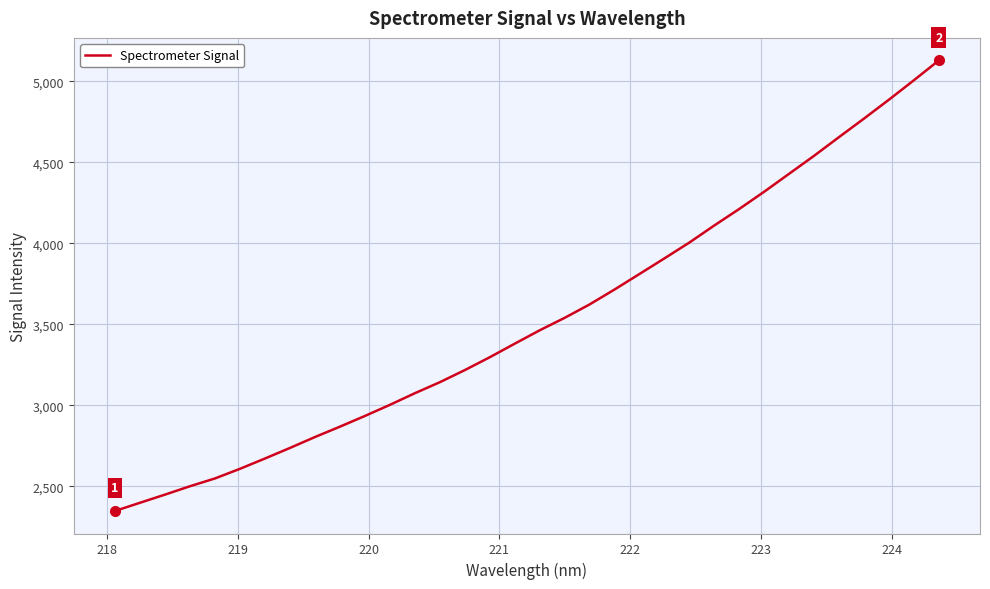

What is the greatest value displayed?

5128.2